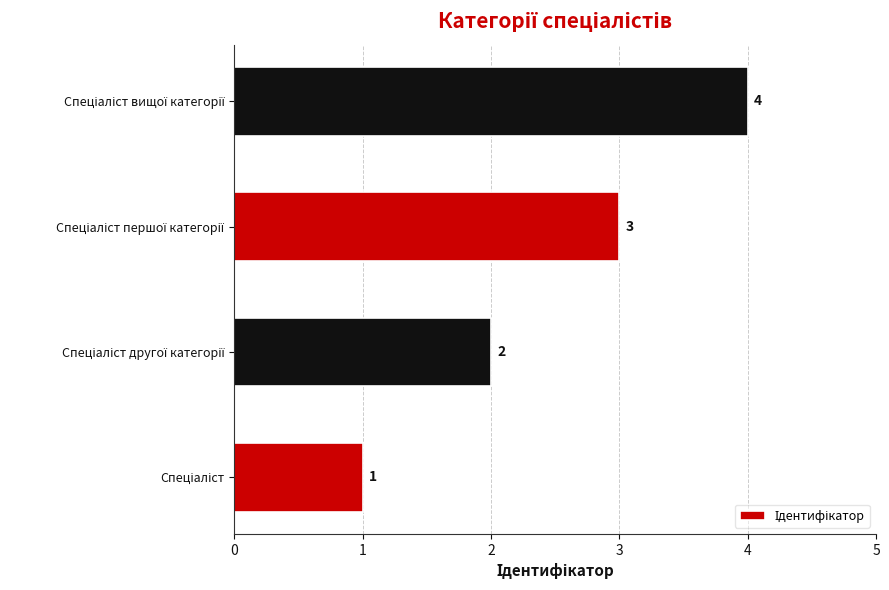

Does the chart contain any negative values?

No